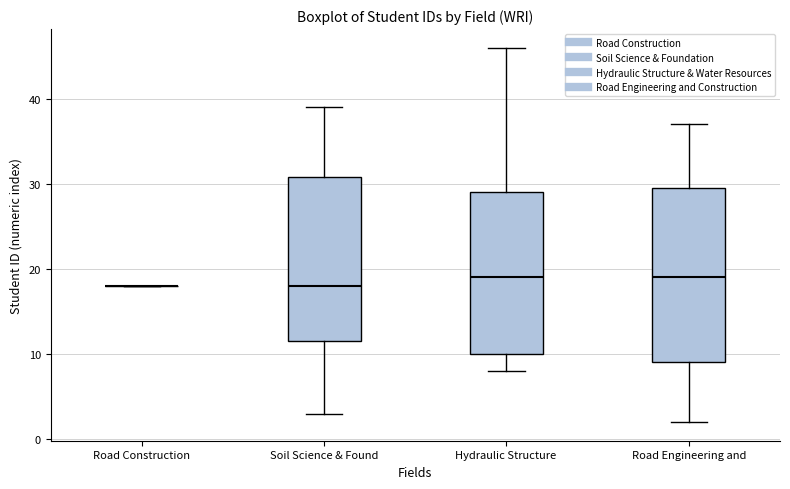

Which box is the tallest, from its lower edge to its upper edge?

Road Engineering and